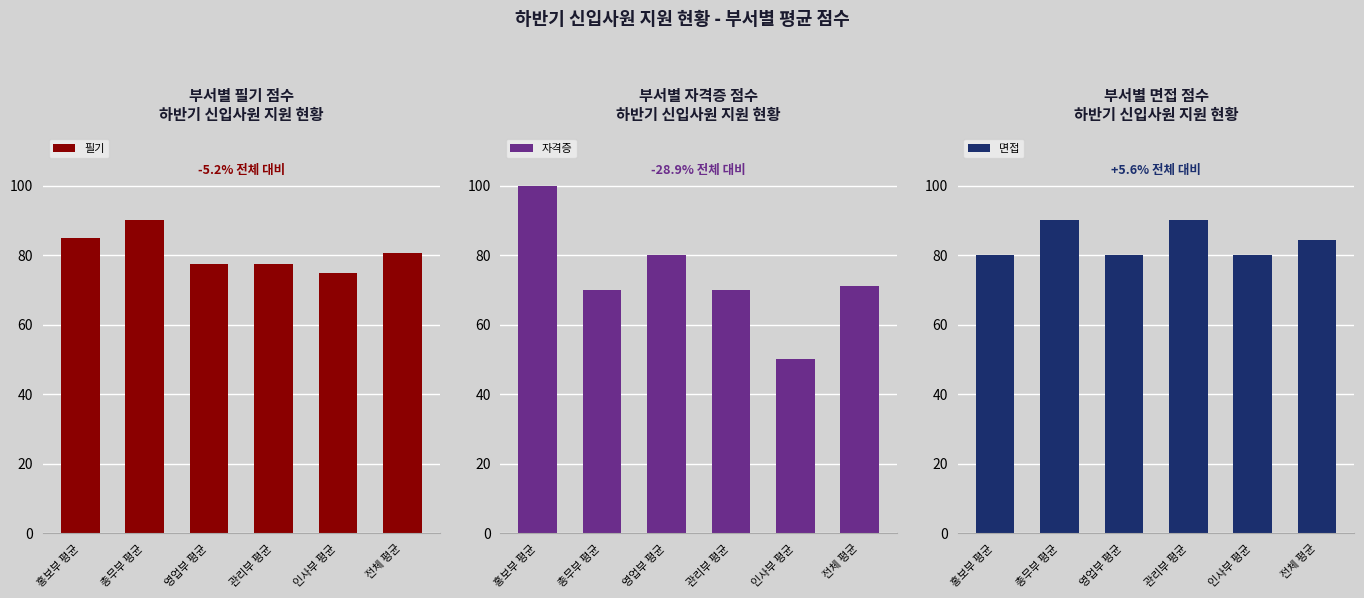

The 필기 series shows 77.5 at 관리부 평균. True or false?

True